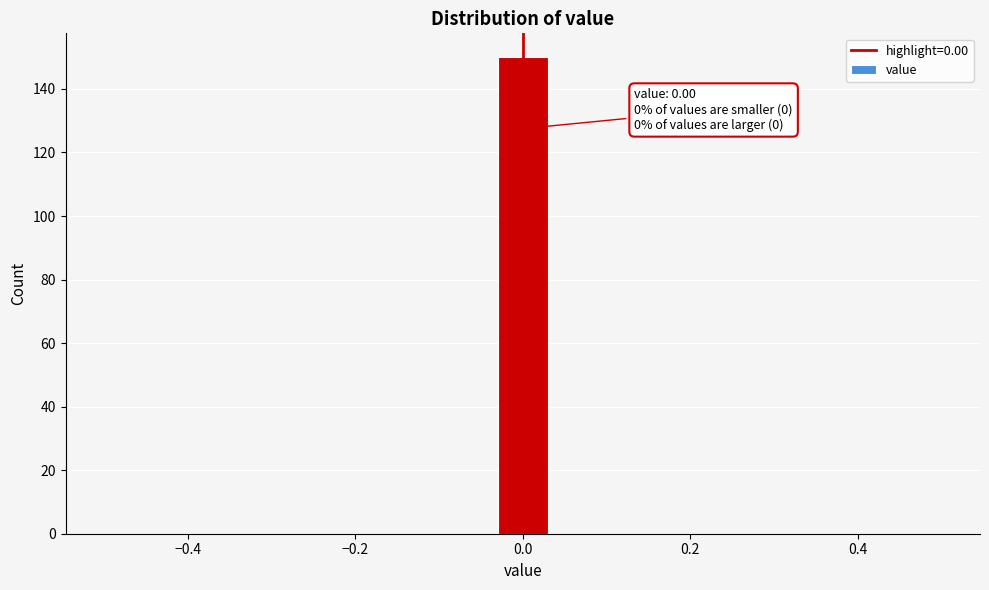

Around what value on the x-axis is the tallest bar? Give the approximate position of its centre, as read against the axis.

0.00